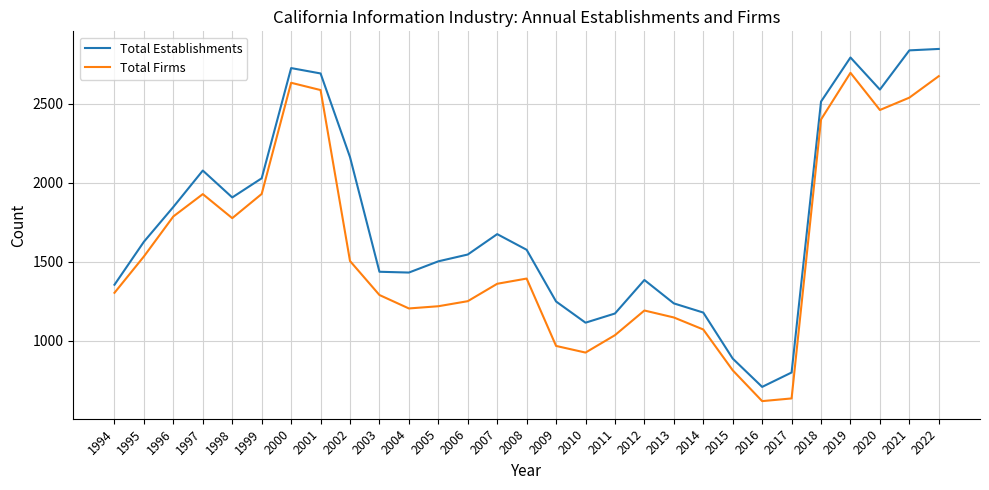

What is the total value across all series at 2017?

1434